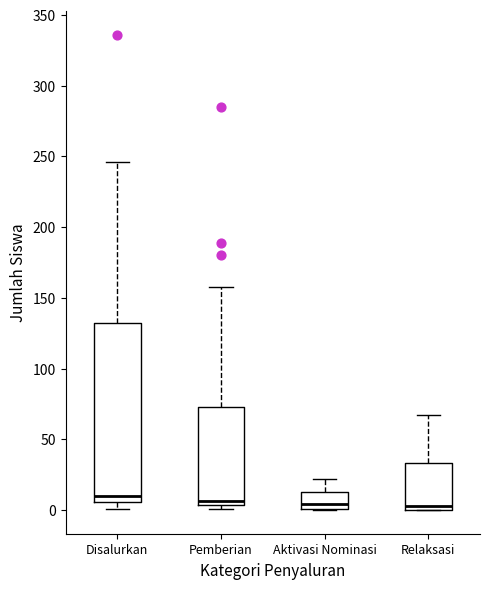

Which box is the tallest, from its lower edge to its upper edge?

Disalurkan